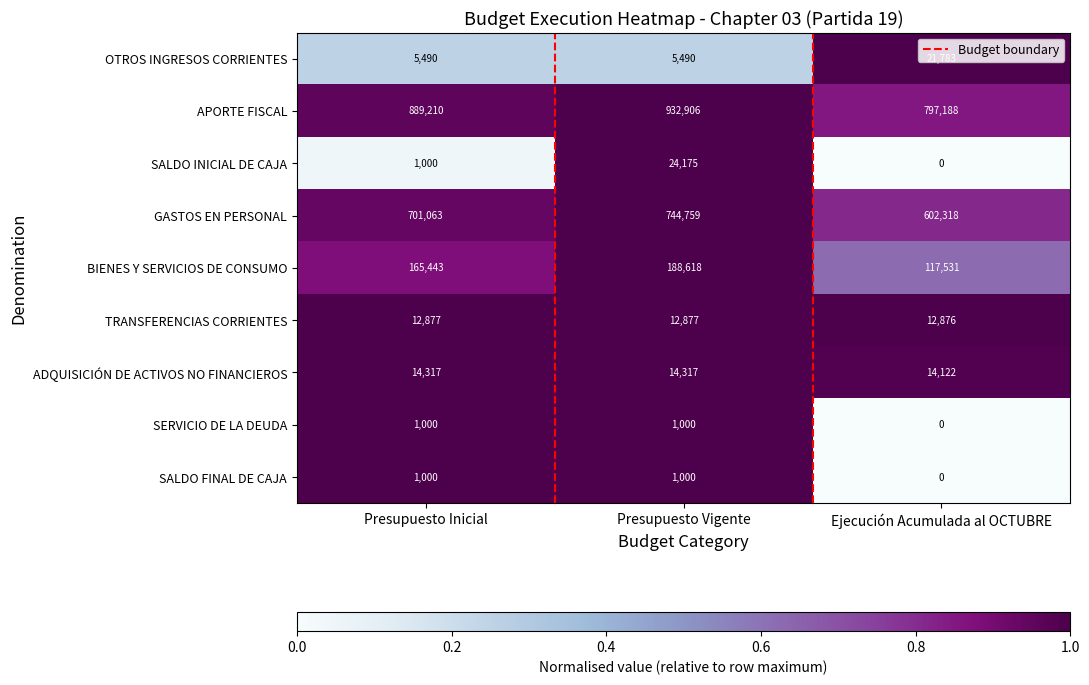

Rank the categories by GASTOS EN PERSONAL value from highest to lowest.

Presupuesto Vigente, Presupuesto Inicial, Ejecución Acumulada al OCTUBRE